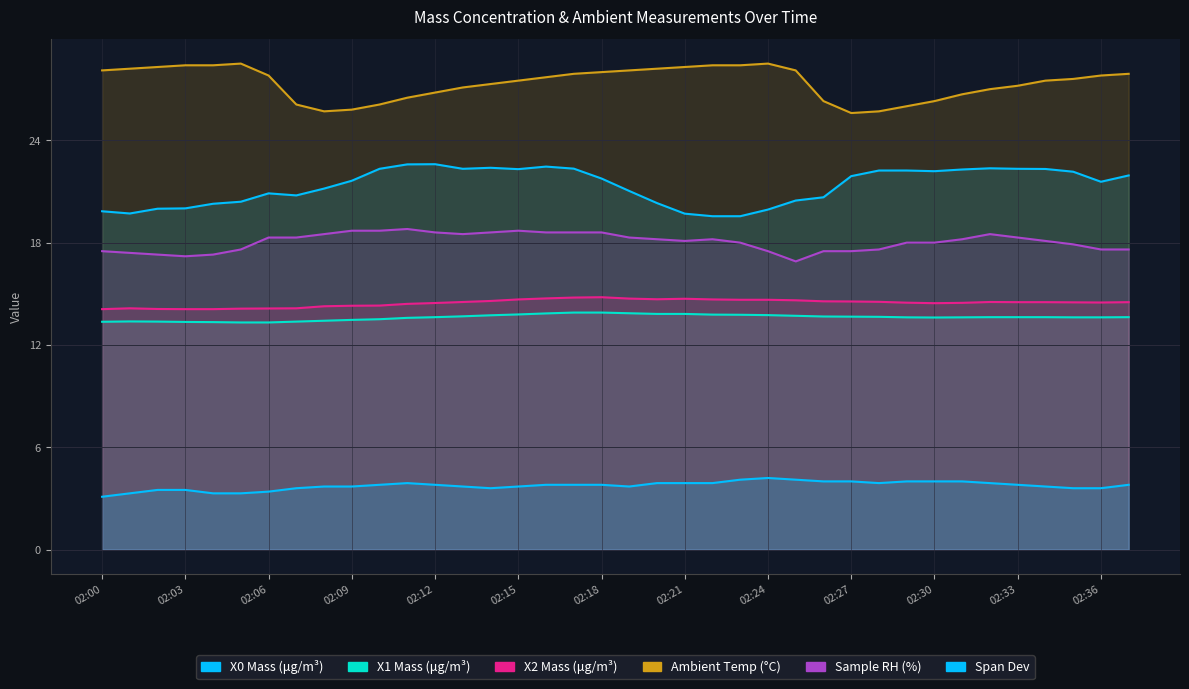

True or false: Ambient Temp (°C) and X0 Mass (μg/m³) intersect in this chart.

False